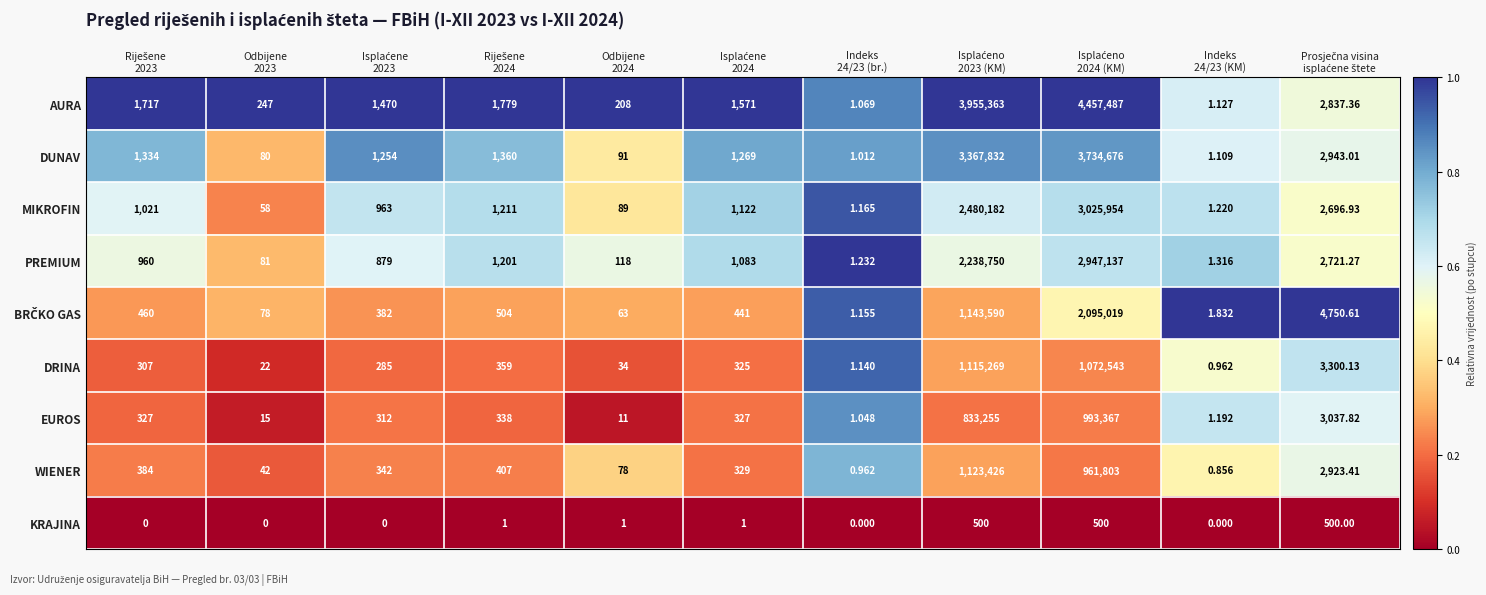

Which series has the largest total across all categories?

AURA